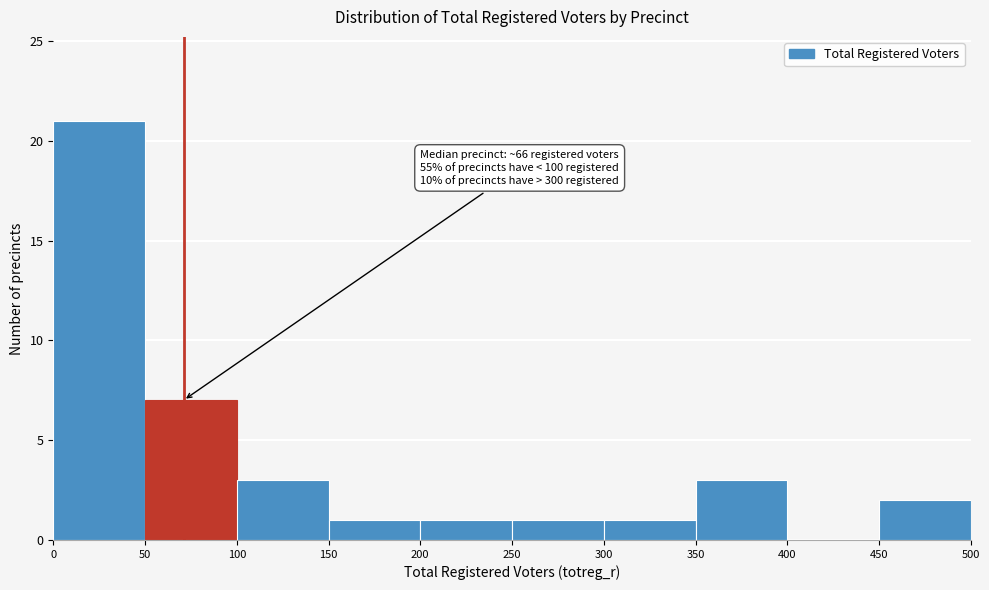

Which range on the x-axis has the tallest bar?

0 to 50